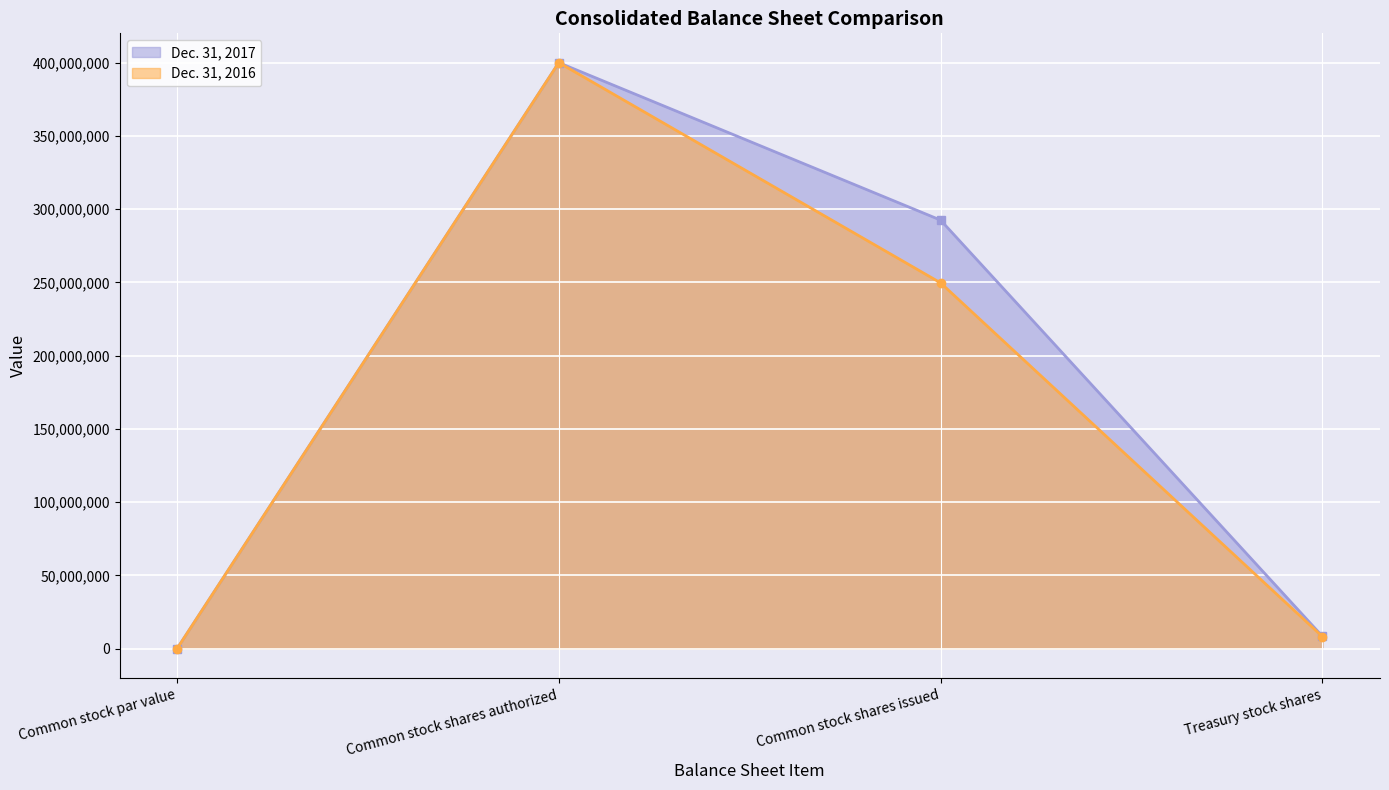

List the series in order of their overall mean, lowest first.

Dec. 31, 2016, Dec. 31, 2017